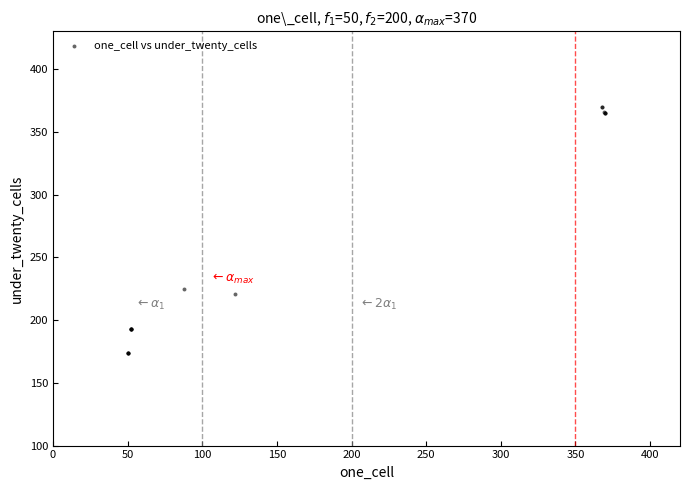

What Y value in the scatter plot is closest to 272?

225